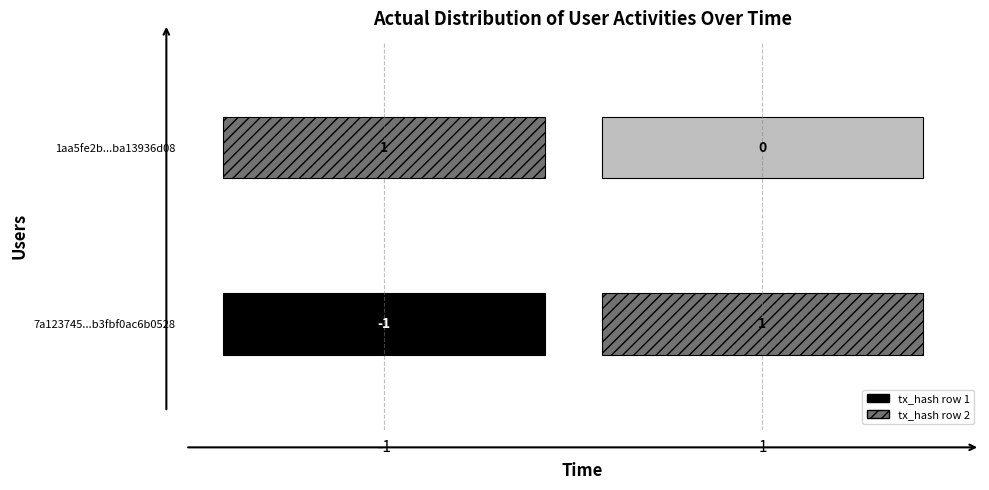

How many data points in 1aa5fe2bb4c7efc64f0efa4373974ba13936d08 are less than 1?

1